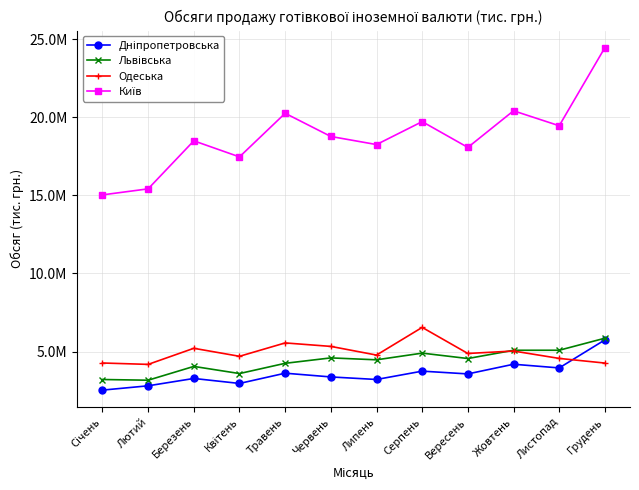

What is the minimum value shown in the chart?

2537227.7